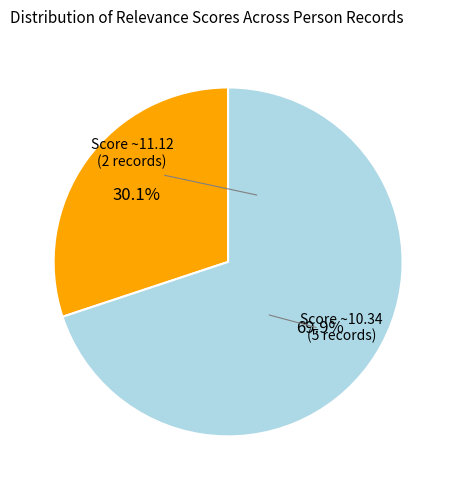

Is there any slice that represents more than half of the pie?

Yes